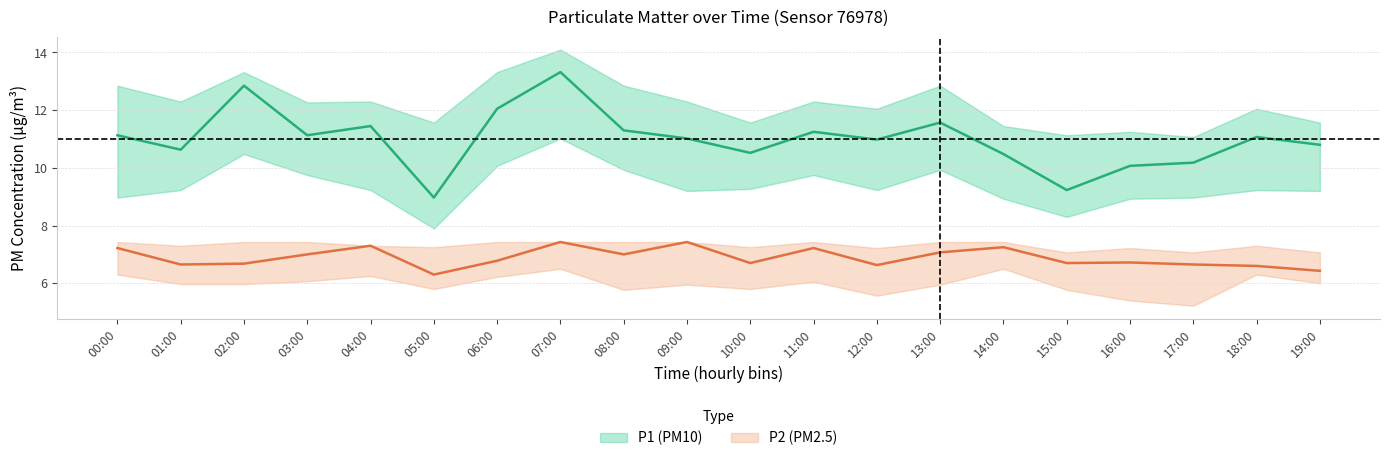

At 16:00, list the series in order from smallest to largest.

P2_lower, P2, P2_upper, P1_lower, P1, P1_upper